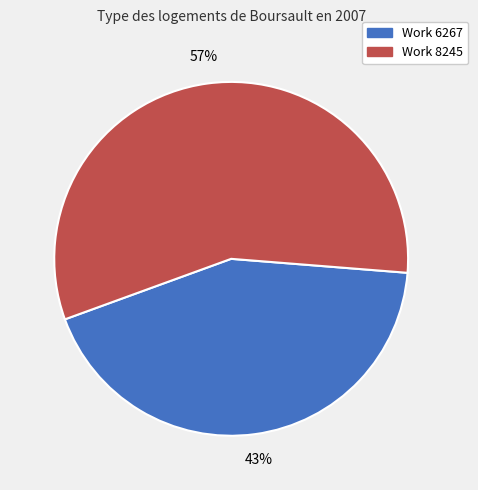

What is the ratio of the value at Work 8245 to the value at Work 6267?

1.3